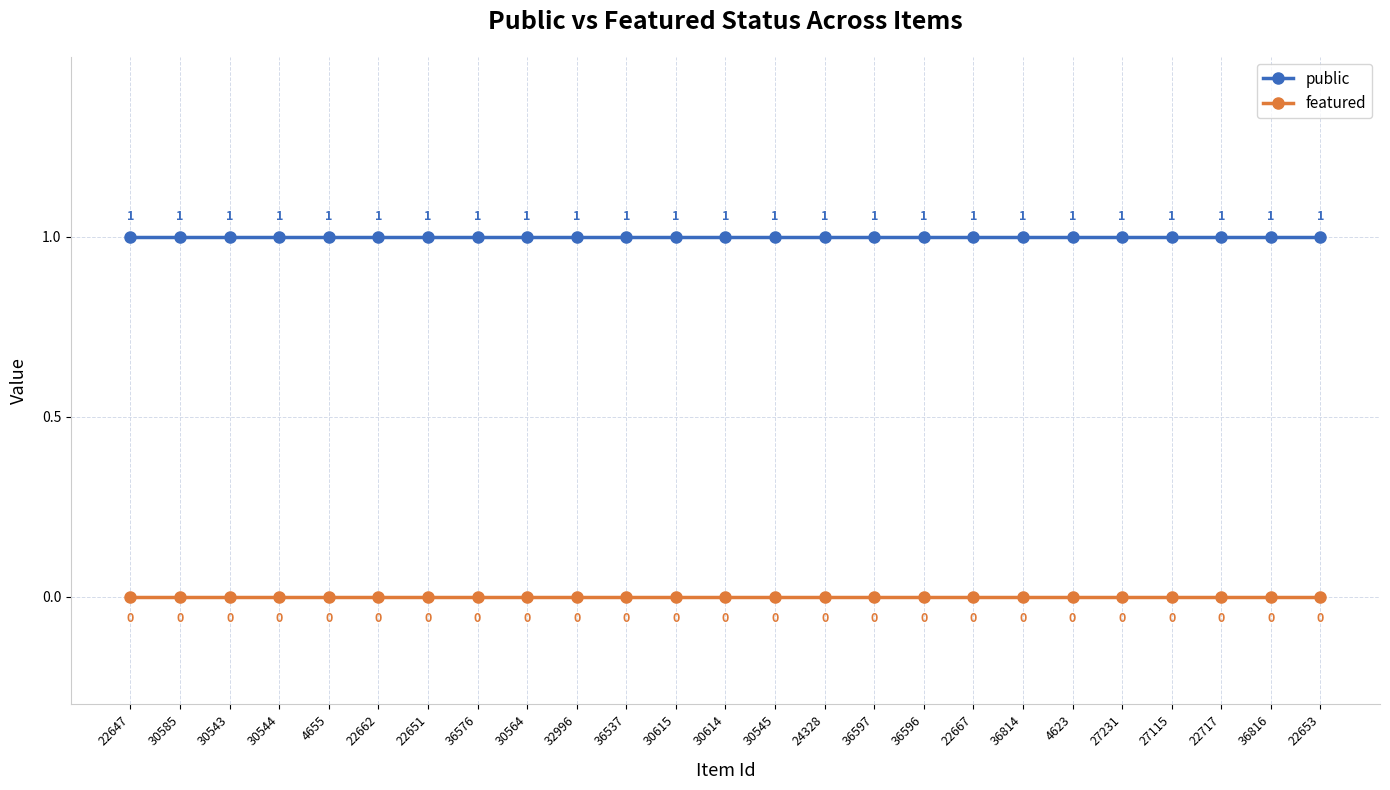

True or false: featured and public intersect in this chart.

False